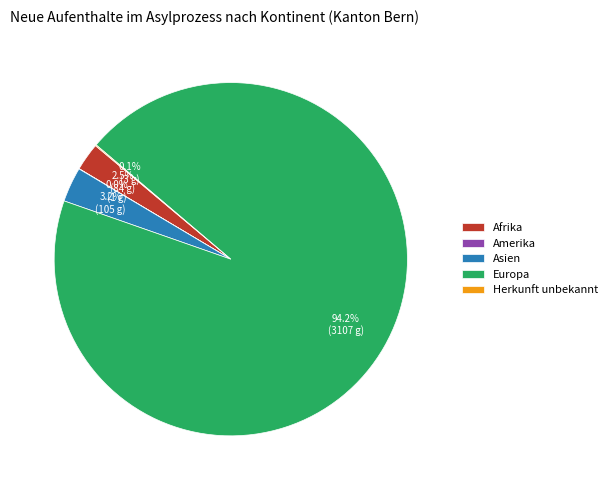

The Europa slice represents 99% of the pie. True or false?

False